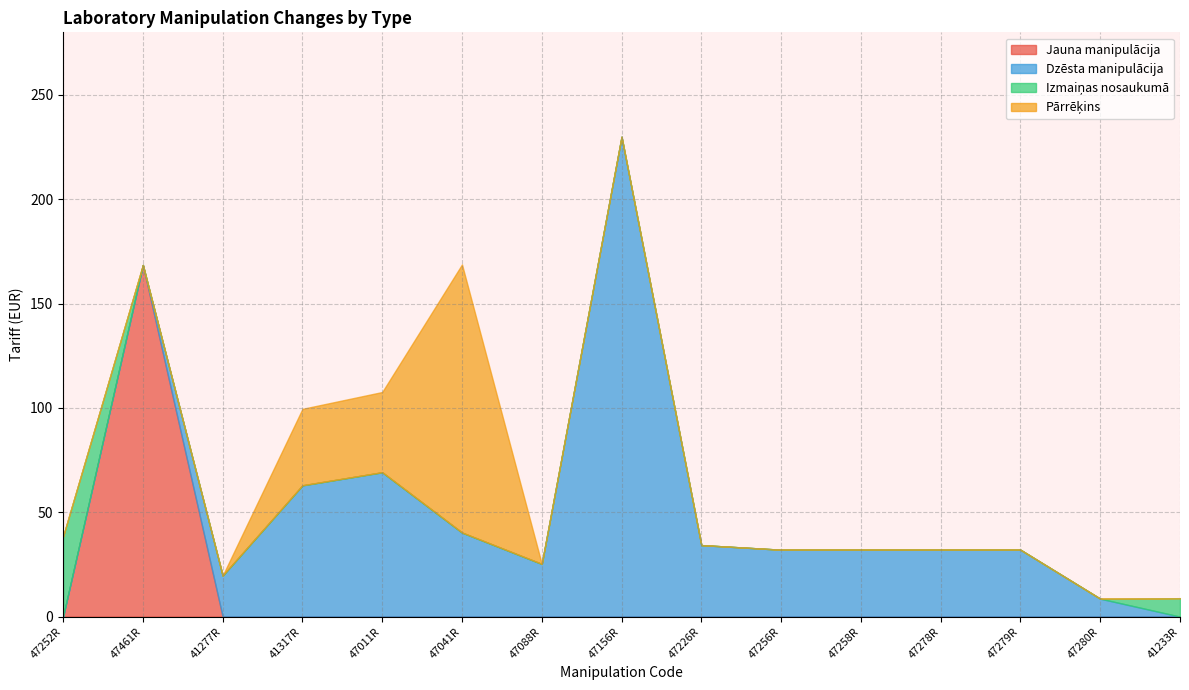

The Pārrēķins series shows -1 at 47226R. True or false?

False